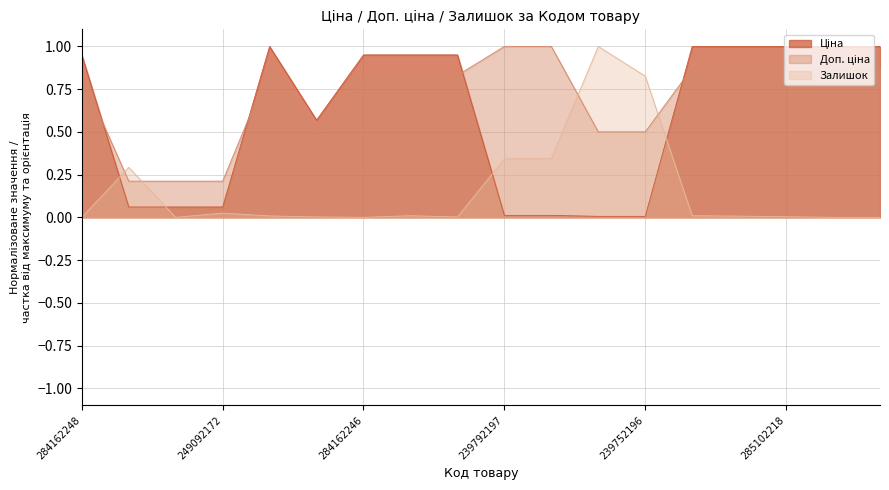

How many interior local peaks does the Залишок series have?

4